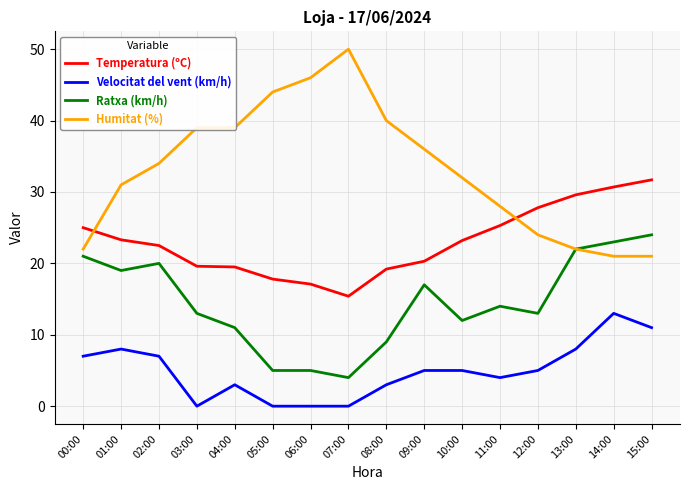

Is the value of Temperatura (ºC) at 06:00 greater than the value of Velocitat del vent (km/h) at 07:00?

Yes